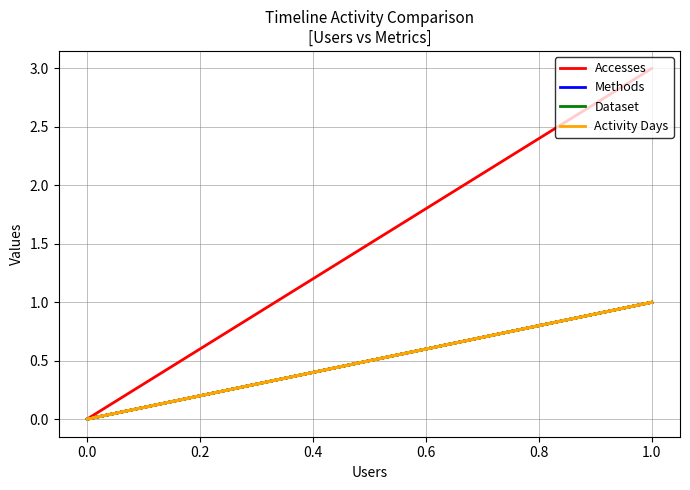

What is the highest value of the Activity Days series?

1